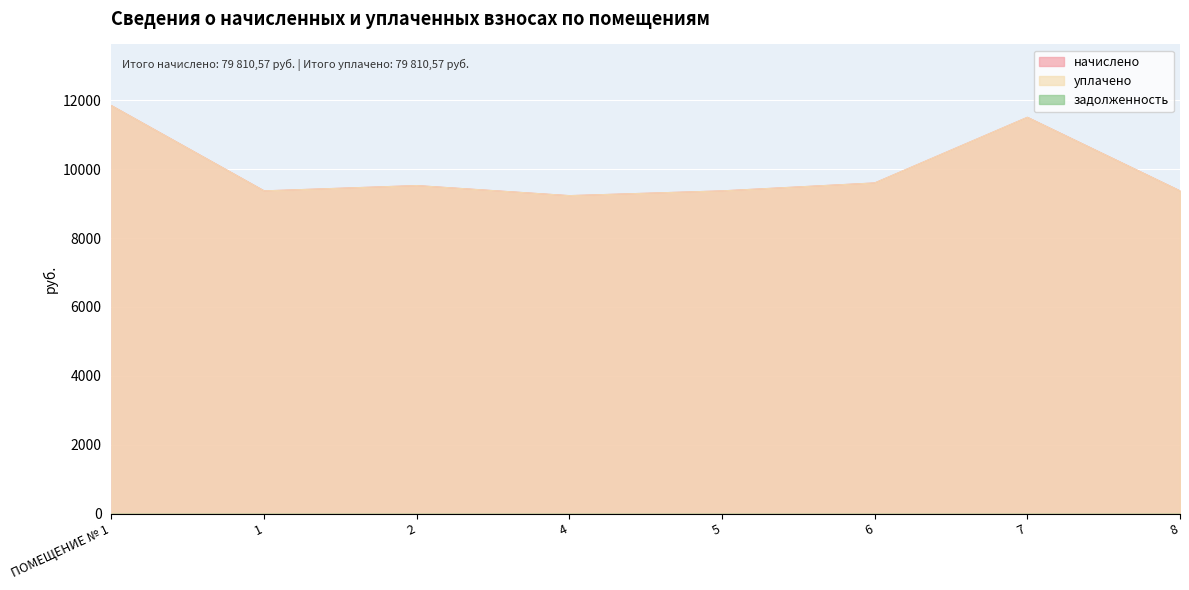

What is the value of the уплачено point at the 4th from the left?

9231.4